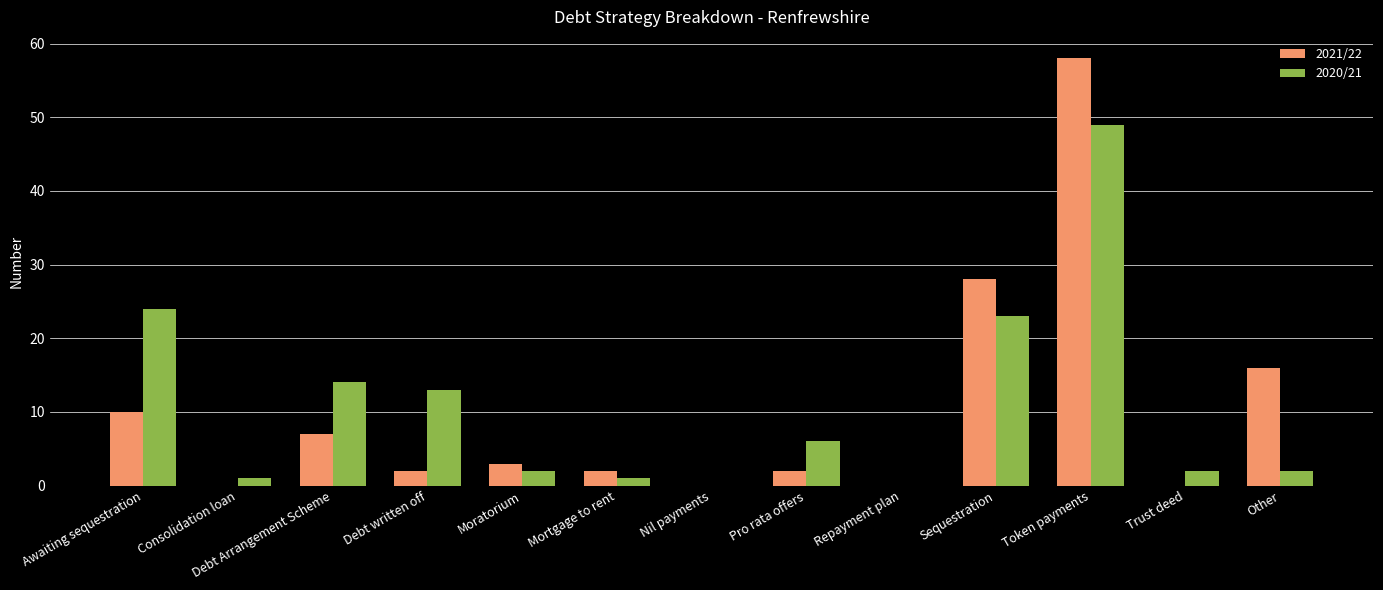

What are all the series names shown in the legend?

2021/22, 2020/21